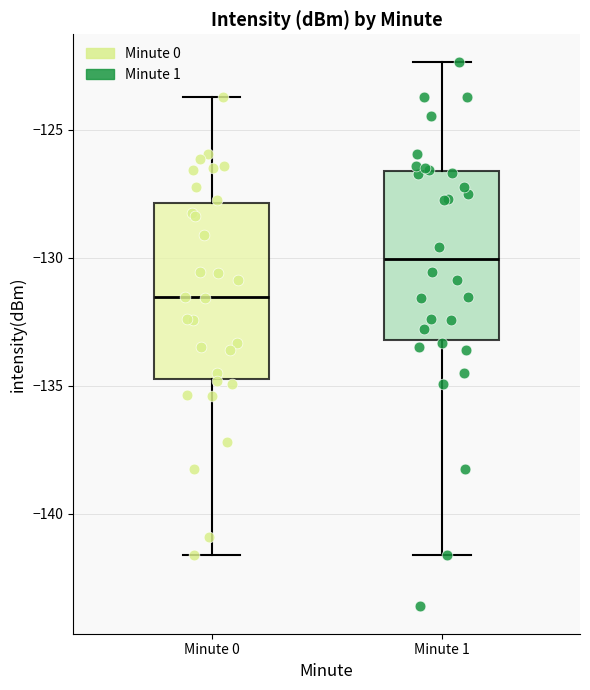

Reading left to right, transcribe this box plot: for each box, give where its median line is, the range the box spans, and where its two whiskers end, as read against the y-axis. The values are not printed on the chart, so give them approximately, as read against the axis.

Minute 0: median -131.5, box -134.5 to -128.0, whiskers -141.5 to -123.5
Minute 1: median -130.0, box -133.0 to -126.5, whiskers -141.5 to -122.5